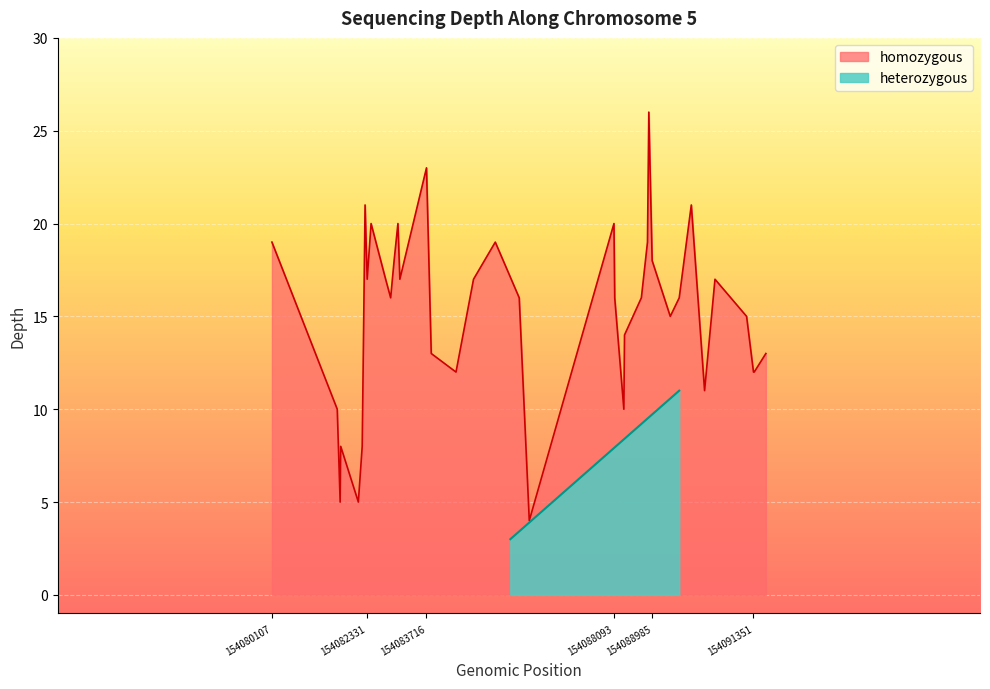

Rank the categories by value from lowest to highest.

154086116, 154081700, 154082125, 154081713, 154082215, 154081632, 154088324, 154090209, 154084405, 154091351, 154091368, 154083827, 154091640, 154088340, 154089408, 154091190, 154082879, 154085881, 154088111, 154088733, 154089617, 154082331, 154082762, 154083094, 154084814, 154090452, 154082960, 154088985, 154080107, 154085322, 154088876, 154082422, 154083049, 154088093, 154082282, 154089899, 154083716, 154088907